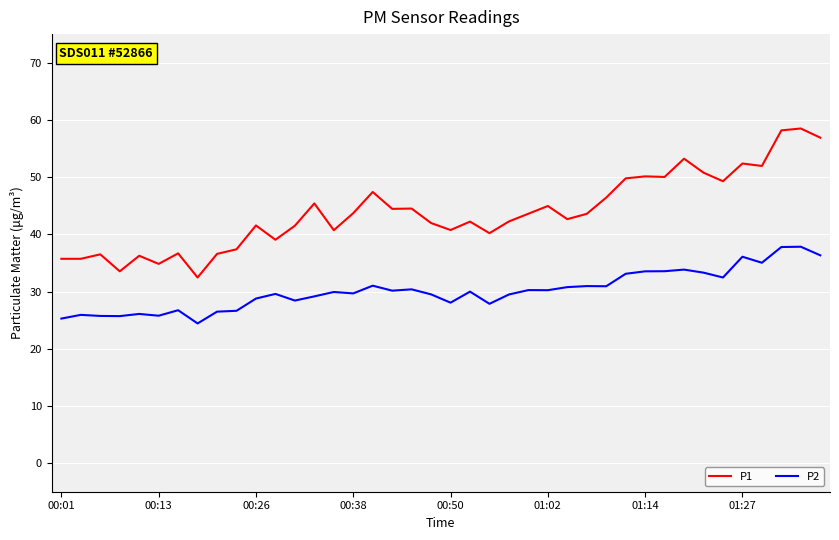

Which series has the largest total across all categories?

P1